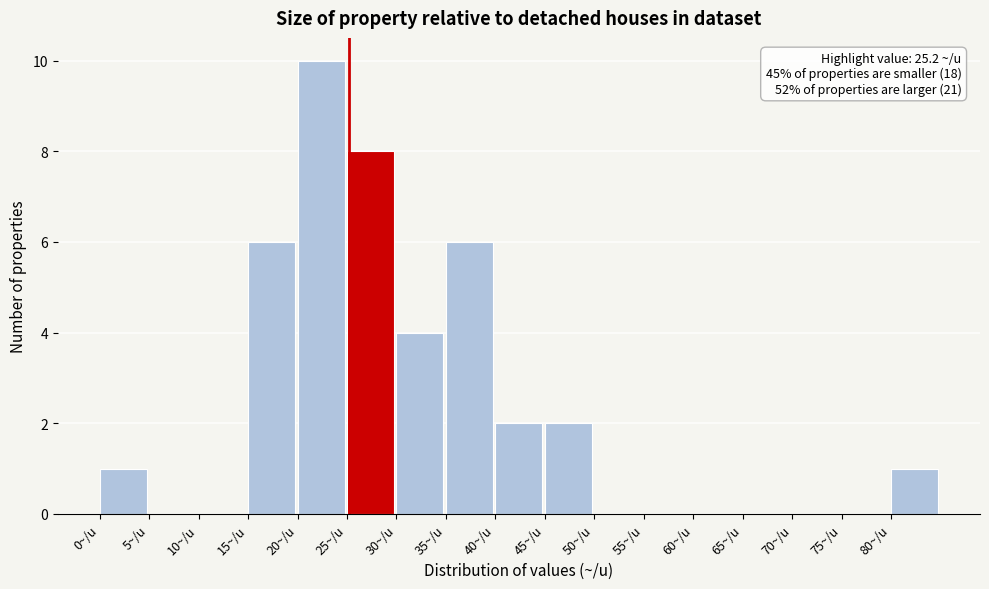

Over which range of the x-axis is the bar tallest?

20 to 25